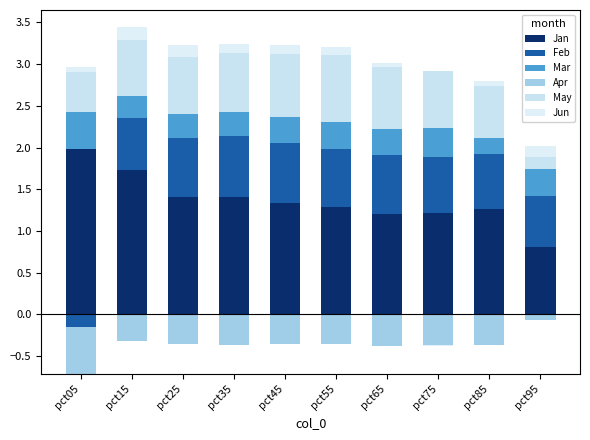

How many distinct data groups are displayed?

6